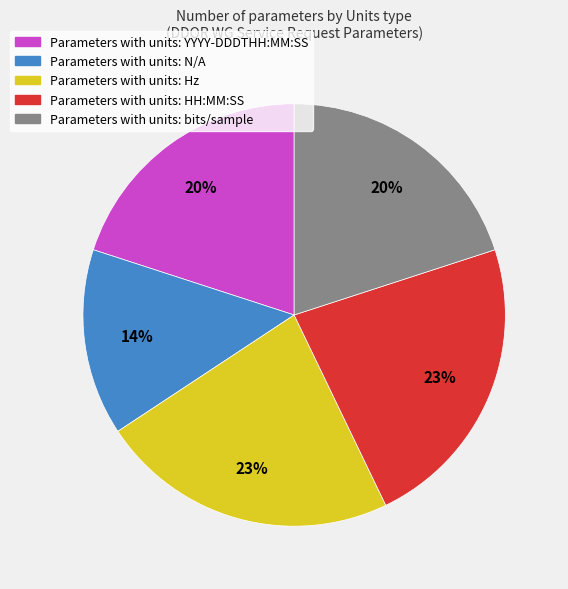

Which category has the smallest portion of the pie?

Parameters with units: N/A